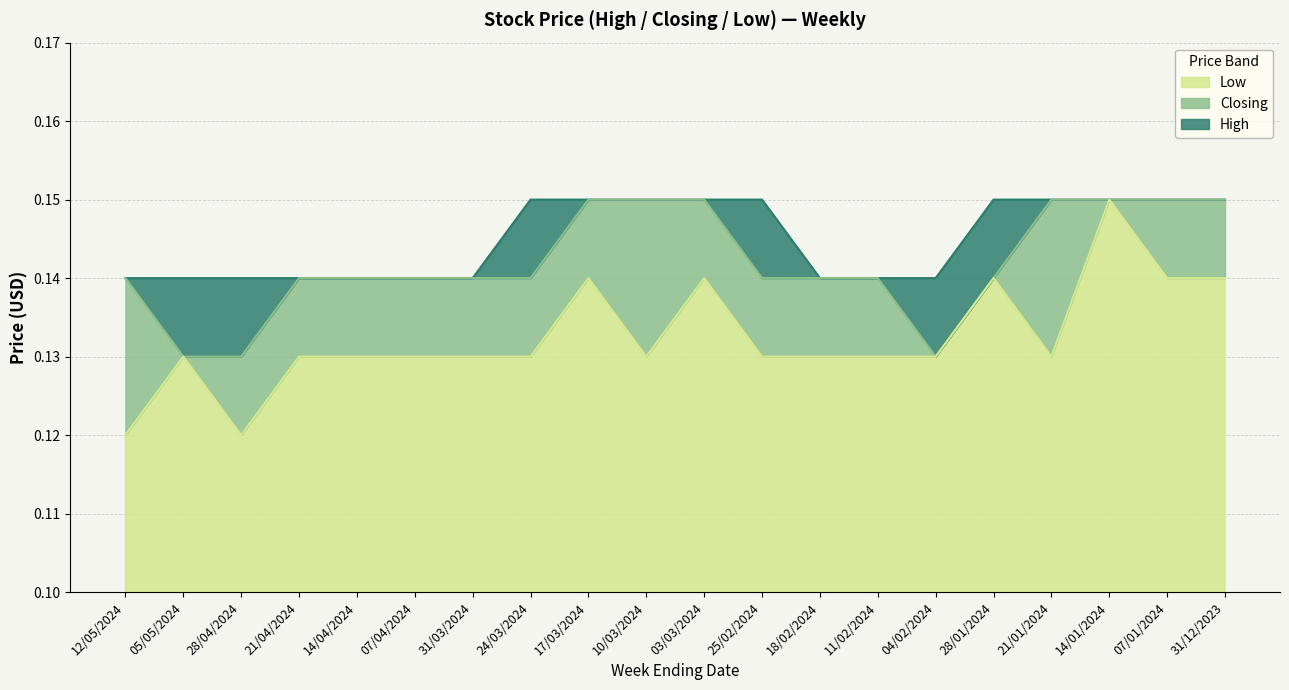

At which category is the sum across all series the highest?

14/01/2024